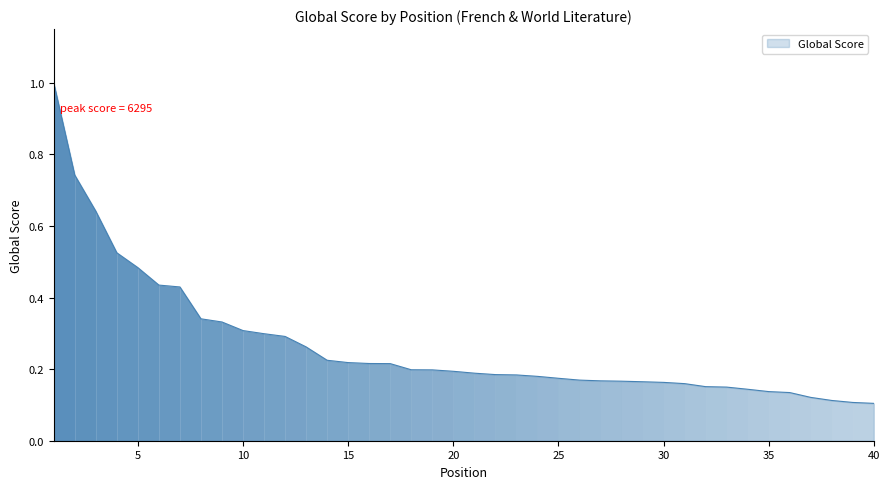

Count the number of data series in this chart.

1